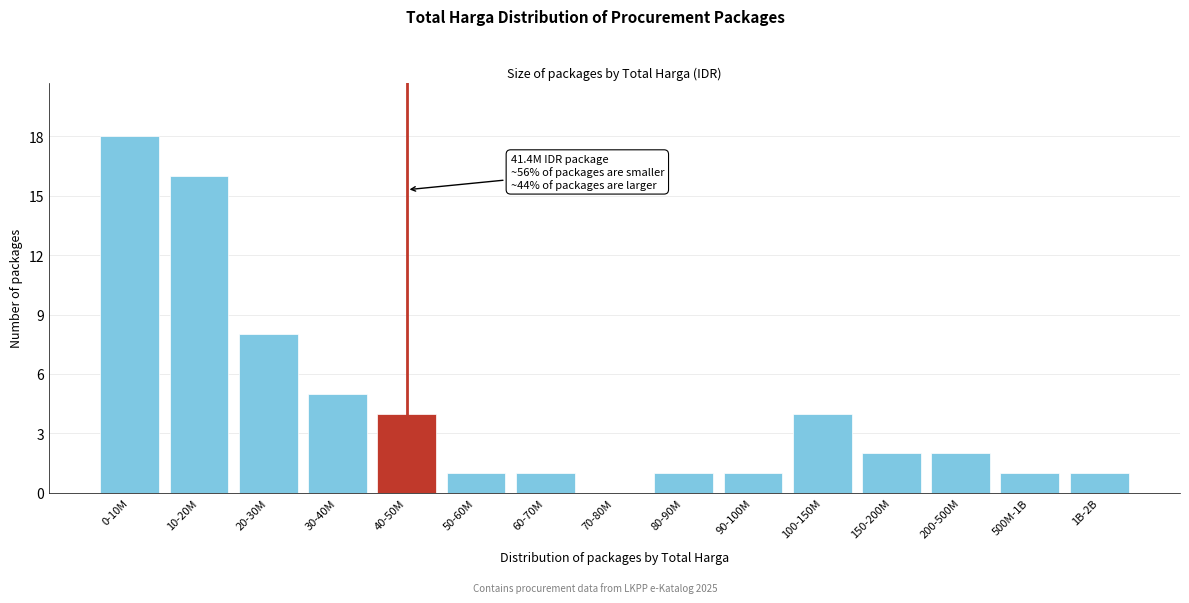

Reading right to left, what are all the values shown in this chart?

1B-2B=1	500M-1B=1	200-500M=2	150-200M=2	100-150M=4	90-100M=1	80-90M=1	70-80M=0	60-70M=1	50-60M=1	40-50M=4	30-40M=5	20-30M=8	10-20M=16	0-10M=18